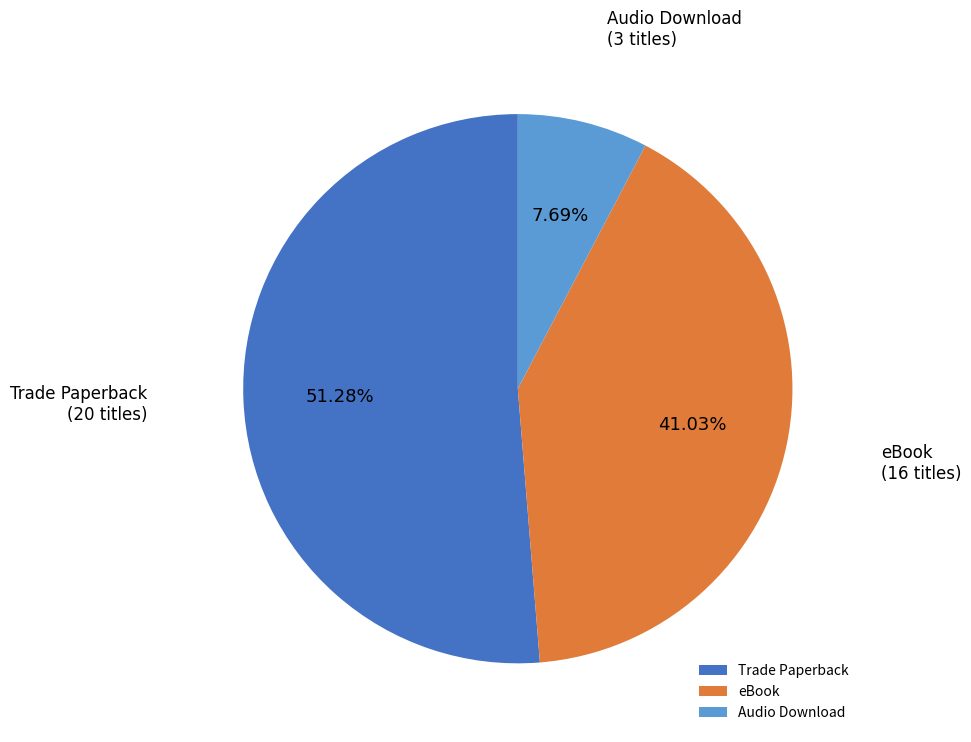

How many segments does this pie chart have?

3